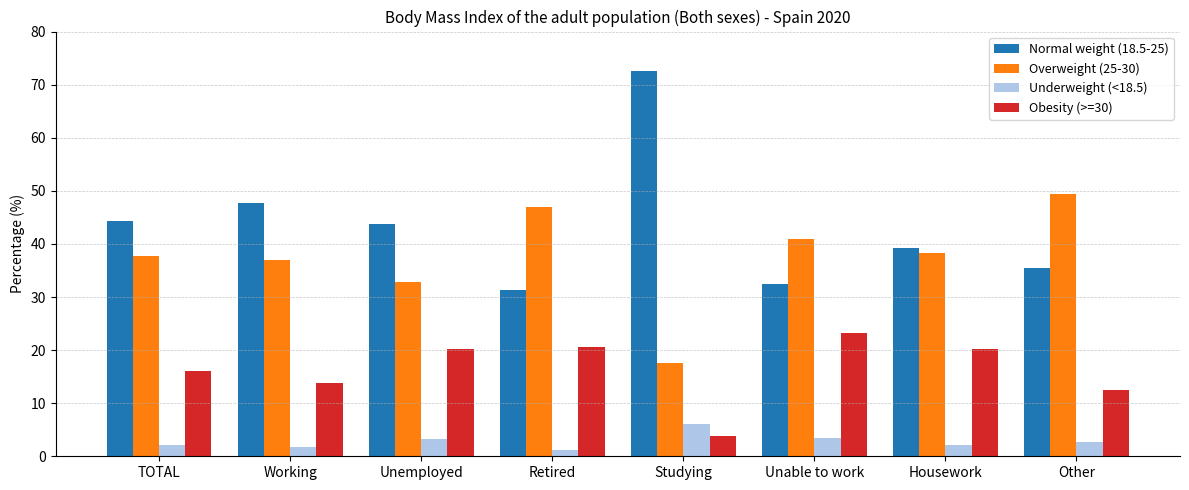

Which series has the largest range (max minus min)?

Normal weight (18.5-25)